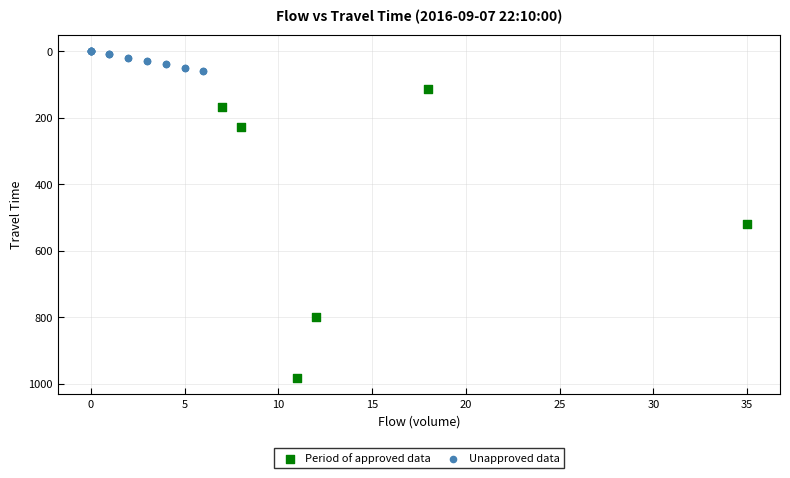

Which series reaches the maximum Y coordinate?

Period of approved data